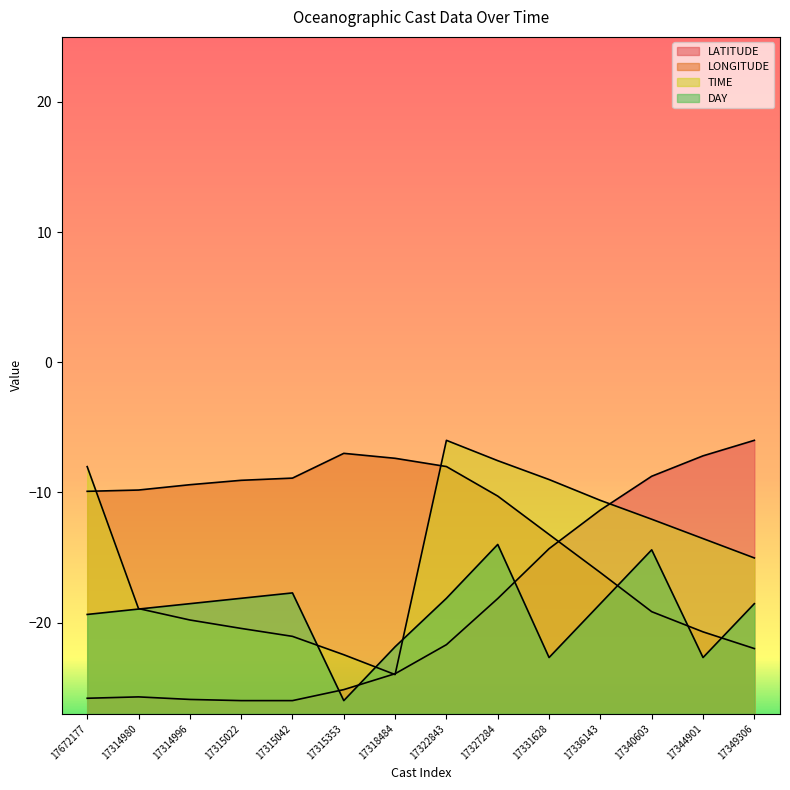

What is the maximum value shown in the chart?

-6.0